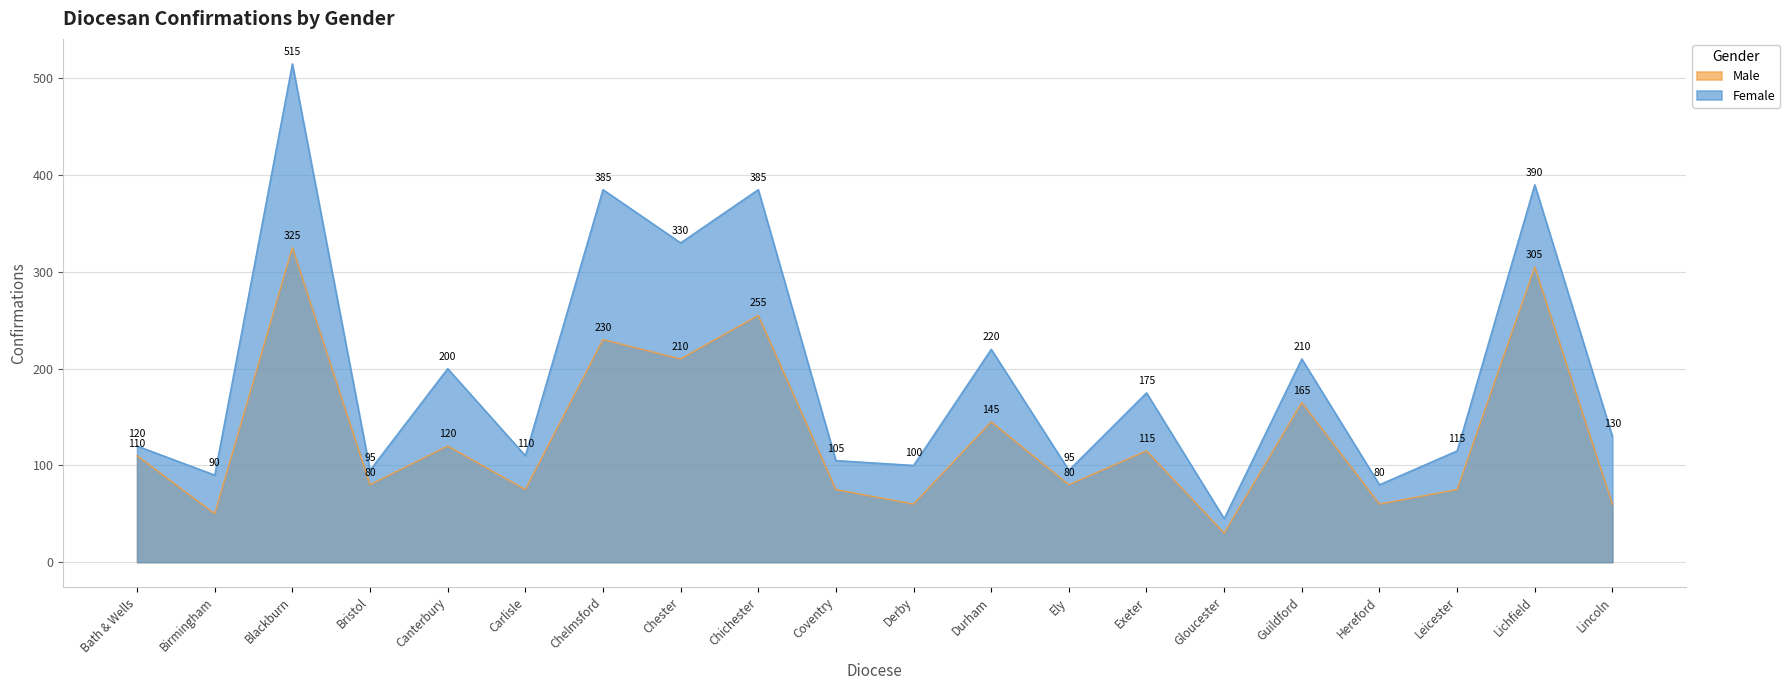

What are all the series names shown in the legend?

Male, Female